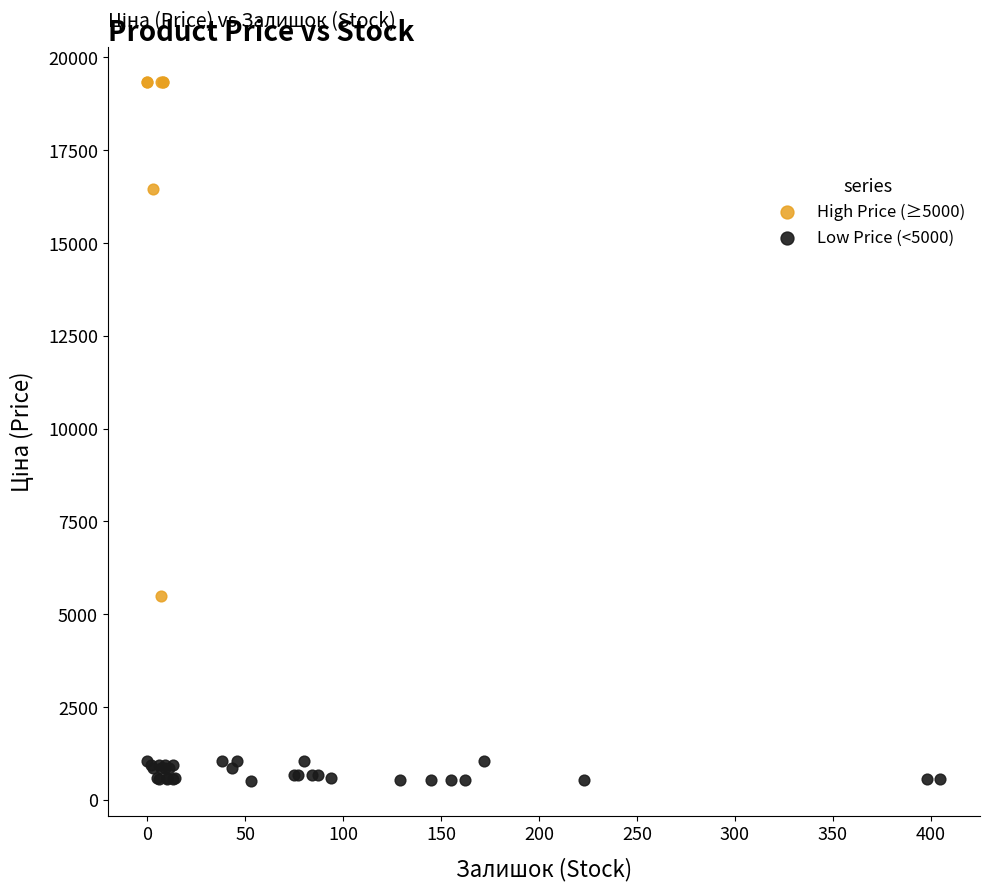

Which series reaches the minimum Y coordinate?

Low Price (<5000)